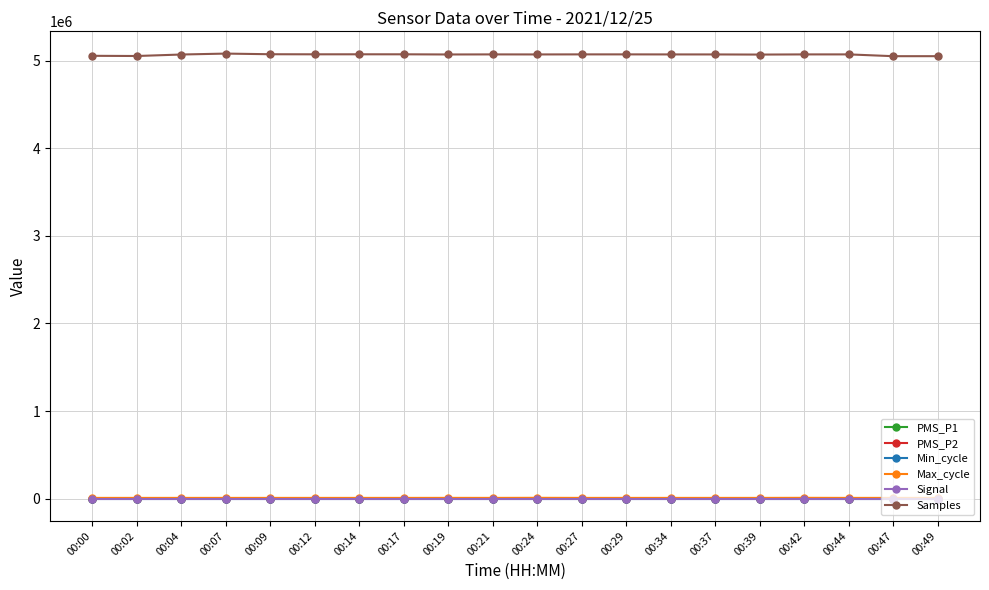

Does the chart have visible grid lines?

Yes